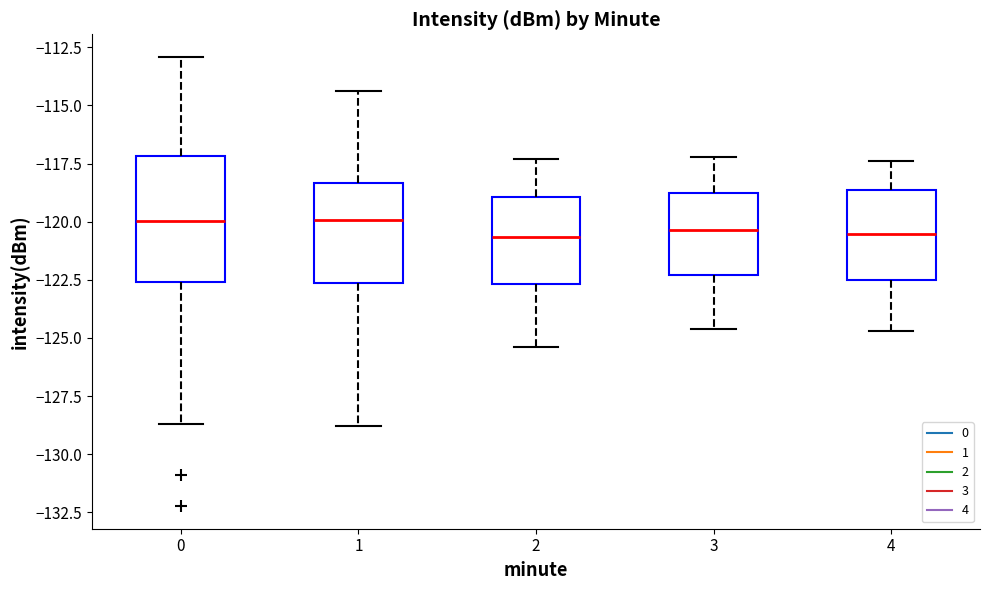

Reading left to right, transcribe this box plot: for each box, give where its median line is, the range the box spans, and where its two whiskers end, as read against the y-axis. The values are not printed on the chart, so give them approximately, as read against the axis.

0: median -120.0, box -122.5 to -117.0, whiskers -128.5 to -113.0
1: median -120.0, box -122.5 to -118.5, whiskers -129.0 to -114.5
2: median -120.5, box -122.5 to -119.0, whiskers -125.5 to -117.5
3: median -120.5, box -122.5 to -118.5, whiskers -124.5 to -117.0
4: median -120.5, box -122.5 to -118.5, whiskers -124.5 to -117.5